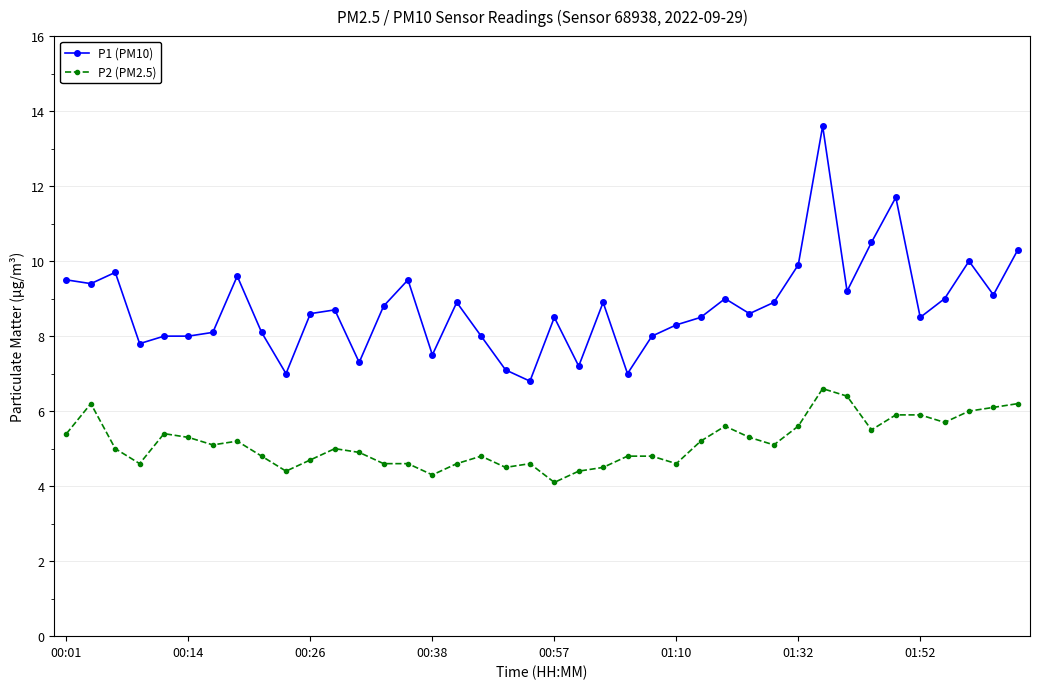

Which series has the largest range (max minus min)?

P1 (PM10)